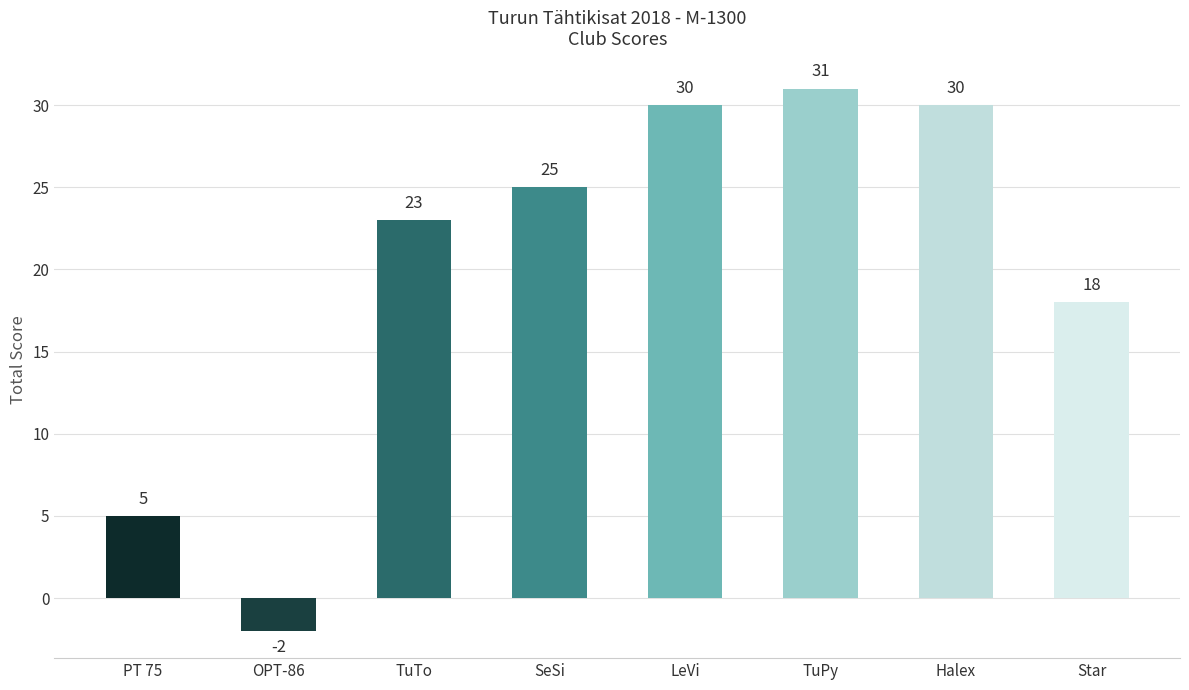

What is the difference between the maximum and second lowest values?

26